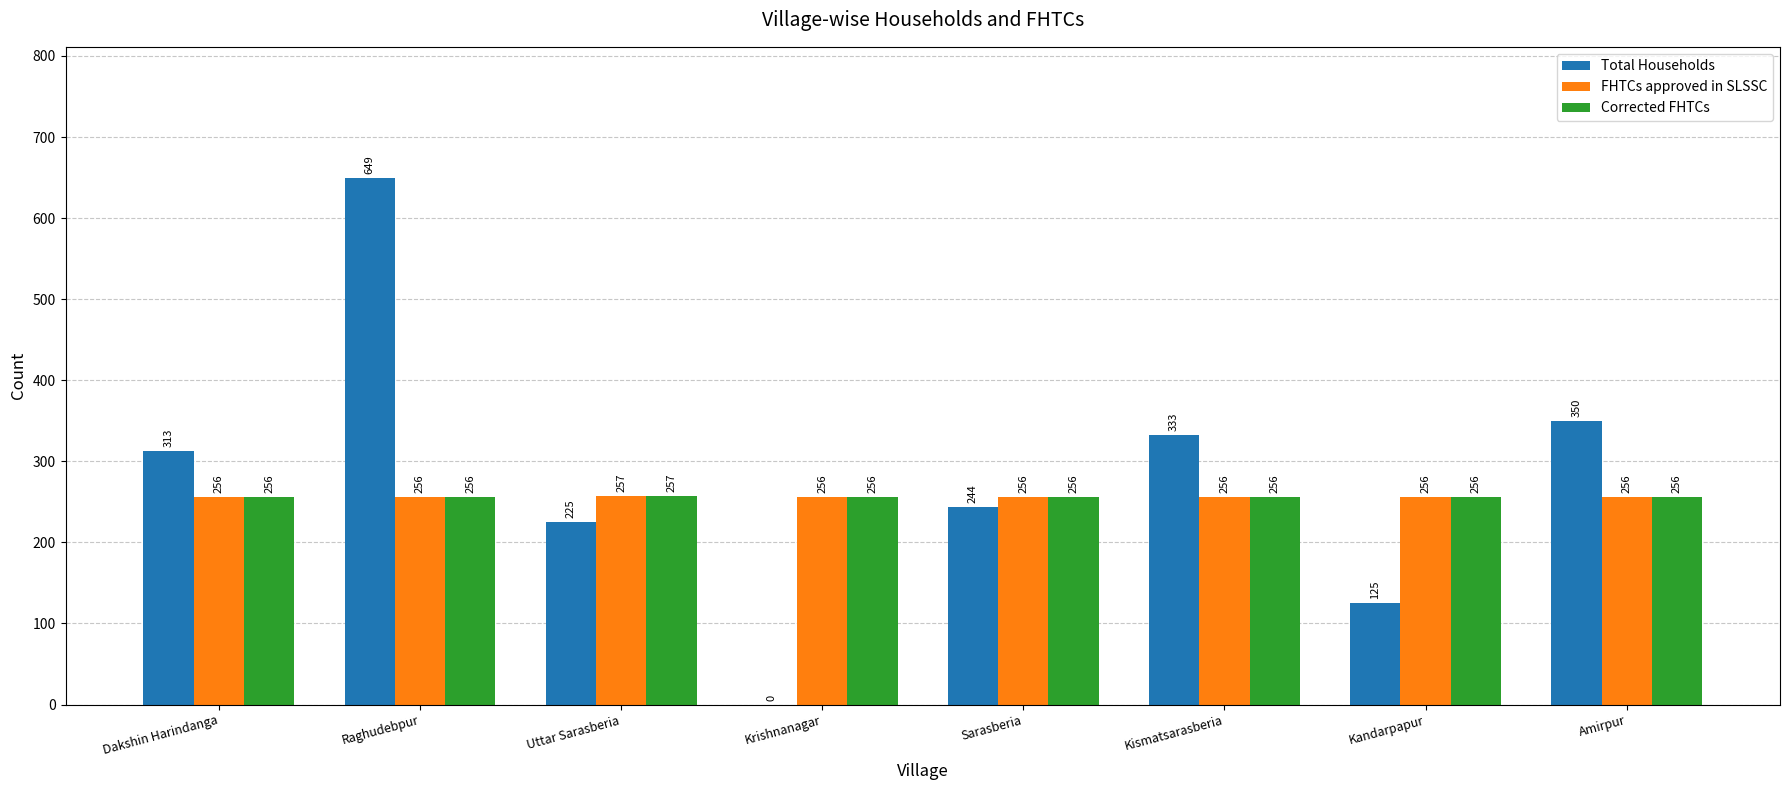

Which series has the largest total across all categories?

Total Households